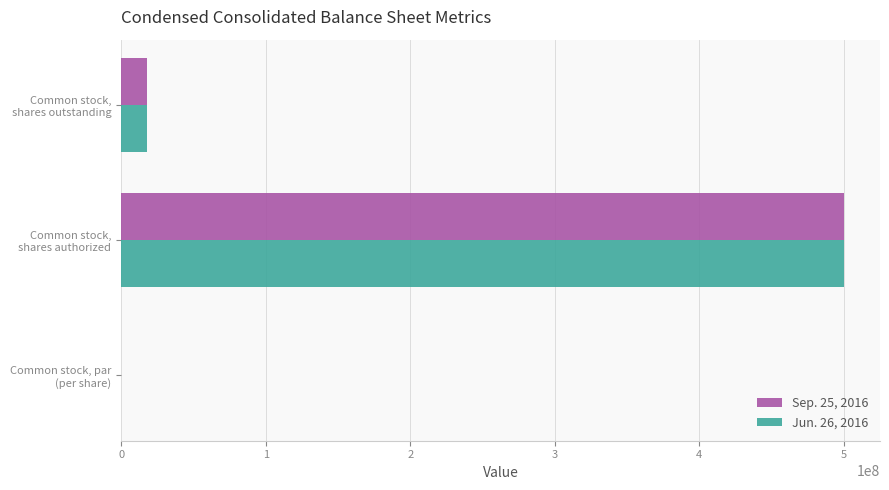

What is the highest value of the Sep. 25, 2016 series?

500000000.0